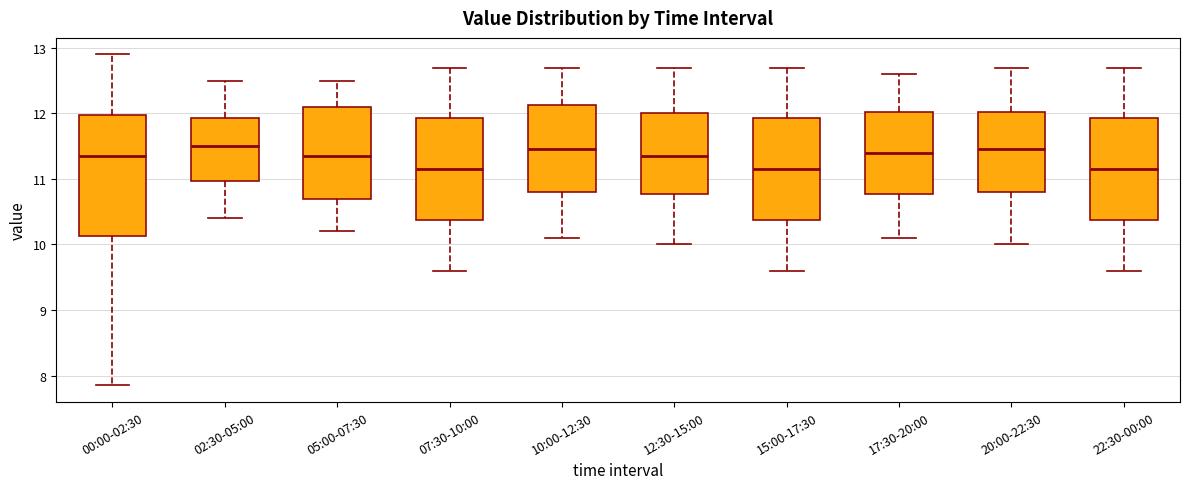

Reading left to right, read every box against the y-axis: the position of its median line, the range the box covers, and the ends of its whiskers. The values are not printed on the chart, so give them approximately, as read against the axis.

00:00-02:30: median 11.4, box 10.1 to 12.0, whiskers 7.9 to 12.9
02:30-05:00: median 11.5, box 11.0 to 11.9, whiskers 10.4 to 12.5
05:00-07:30: median 11.4, box 10.7 to 12.1, whiskers 10.2 to 12.5
07:30-10:00: median 11.2, box 10.4 to 11.9, whiskers 9.6 to 12.7
10:00-12:30: median 11.5, box 10.8 to 12.1, whiskers 10.1 to 12.7
12:30-15:00: median 11.4, box 10.8 to 12.0, whiskers 10.0 to 12.7
15:00-17:30: median 11.2, box 10.4 to 11.9, whiskers 9.6 to 12.7
17:30-20:00: median 11.4, box 10.8 to 12.0, whiskers 10.1 to 12.6
20:00-22:30: median 11.5, box 10.8 to 12.0, whiskers 10.0 to 12.7
22:30-00:00: median 11.2, box 10.4 to 11.9, whiskers 9.6 to 12.7